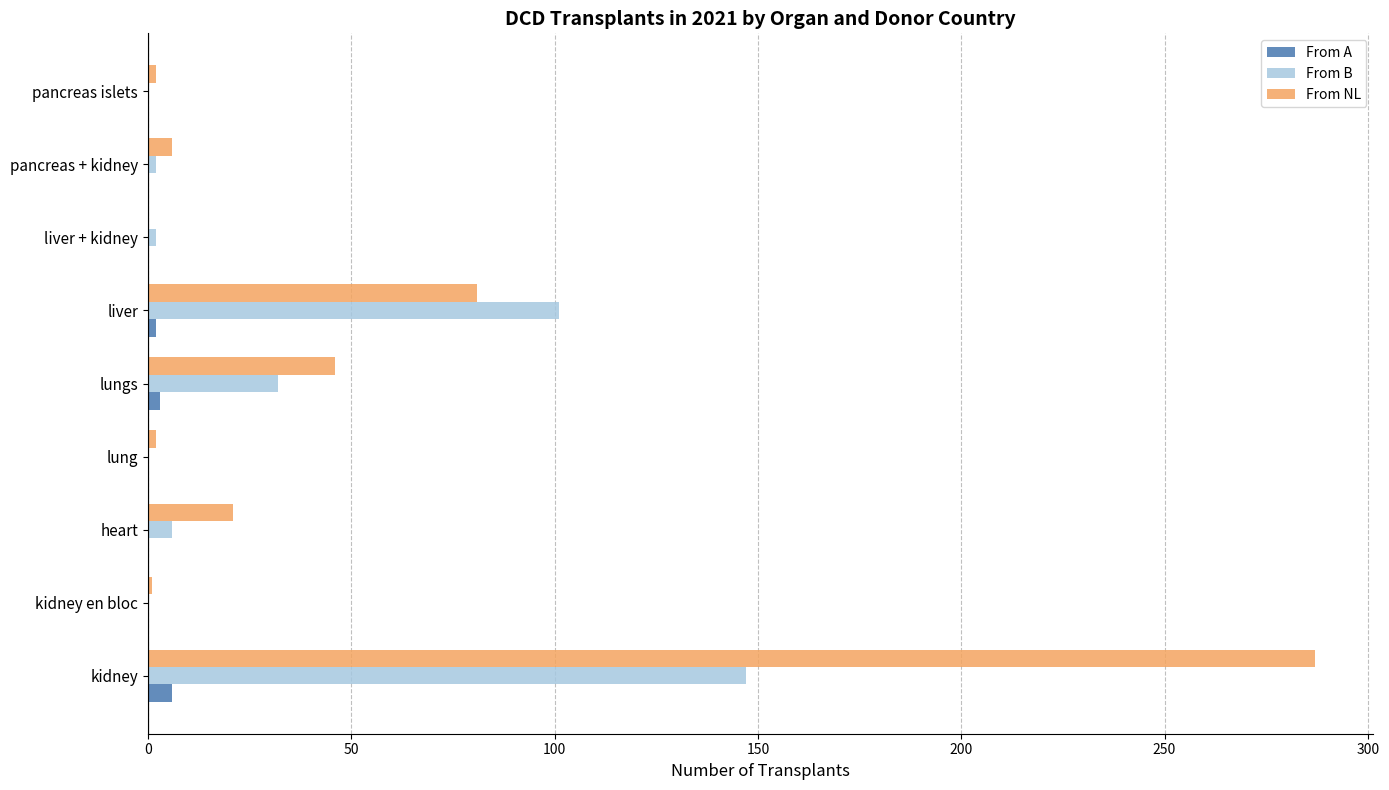

The value of From NL at kidney is 385. True or false?

False